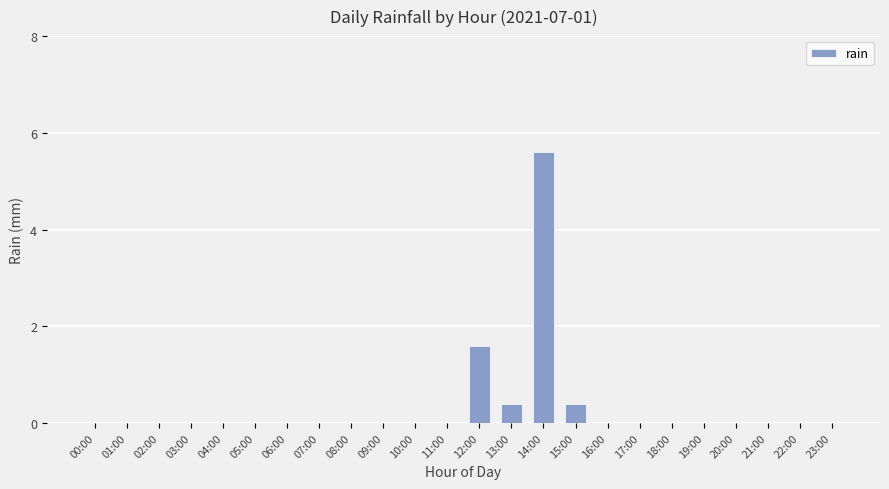

At which category does the chart reach its peak across all series?

14:00